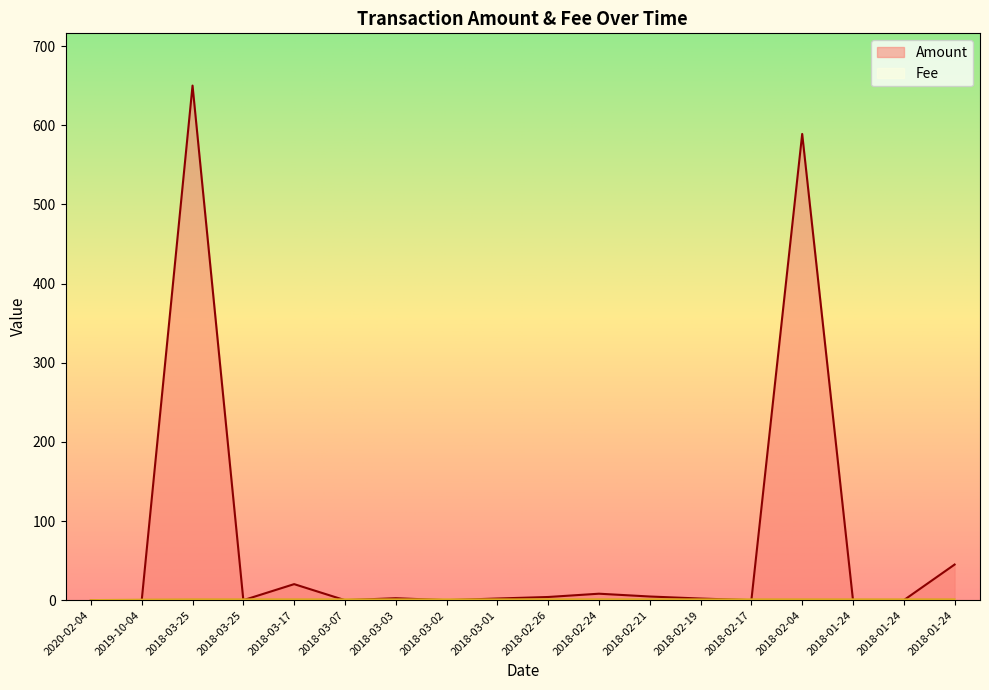

Reading right to left, extract all data points from this chart.

Amount: 2018-01-24=45.0	2018-01-24=0.0	2018-01-24=0.0	2018-02-04=588.9	2018-02-17=0.0	2018-02-19=2.1	2018-02-21=4.6	2018-02-24=8.2	2018-02-26=4.0	2018-03-01=2.1	2018-03-02=0.0	2018-03-03=2.5	2018-03-07=0.0	2018-03-17=20.2	2018-03-25=0.0	2018-03-25=650.0	2019-10-04=0.0	2020-02-04=0.0
Fee: 2018-01-24=1.0	2018-01-24=1.0	2018-01-24=1.0	2018-02-04=1.0	2018-02-17=1.0	2018-02-19=1.0	2018-02-21=1.0	2018-02-24=1.0	2018-02-26=1.0	2018-03-01=1.0	2018-03-02=1.0	2018-03-03=1.0	2018-03-07=1.0	2018-03-17=1.0	2018-03-25=1.0	2018-03-25=1.0	2019-10-04=0.6	2020-02-04=0.1